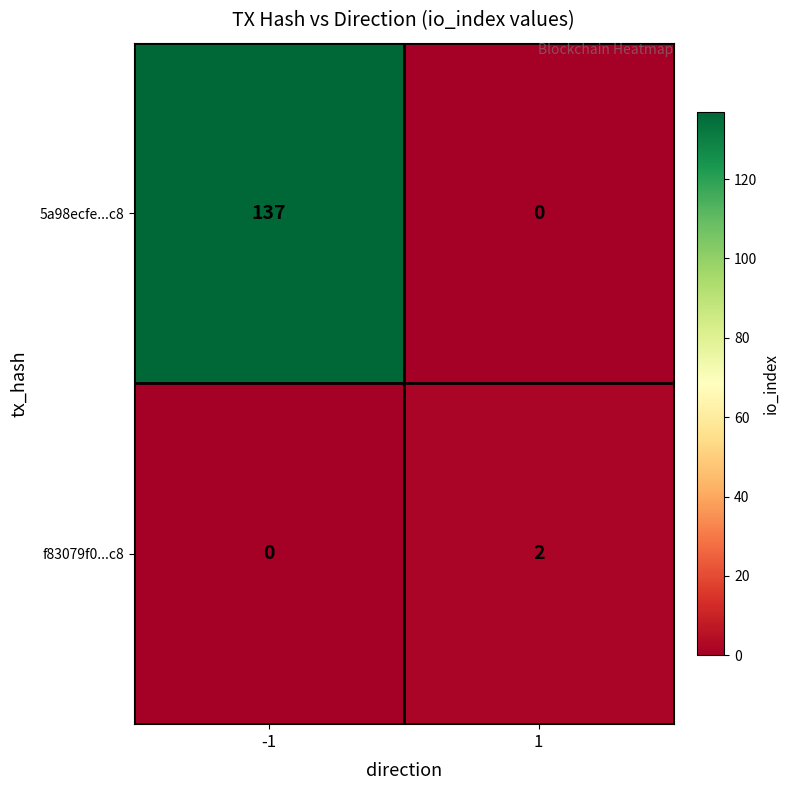

Which series has the largest total across all categories?

5a98ecfe...c8